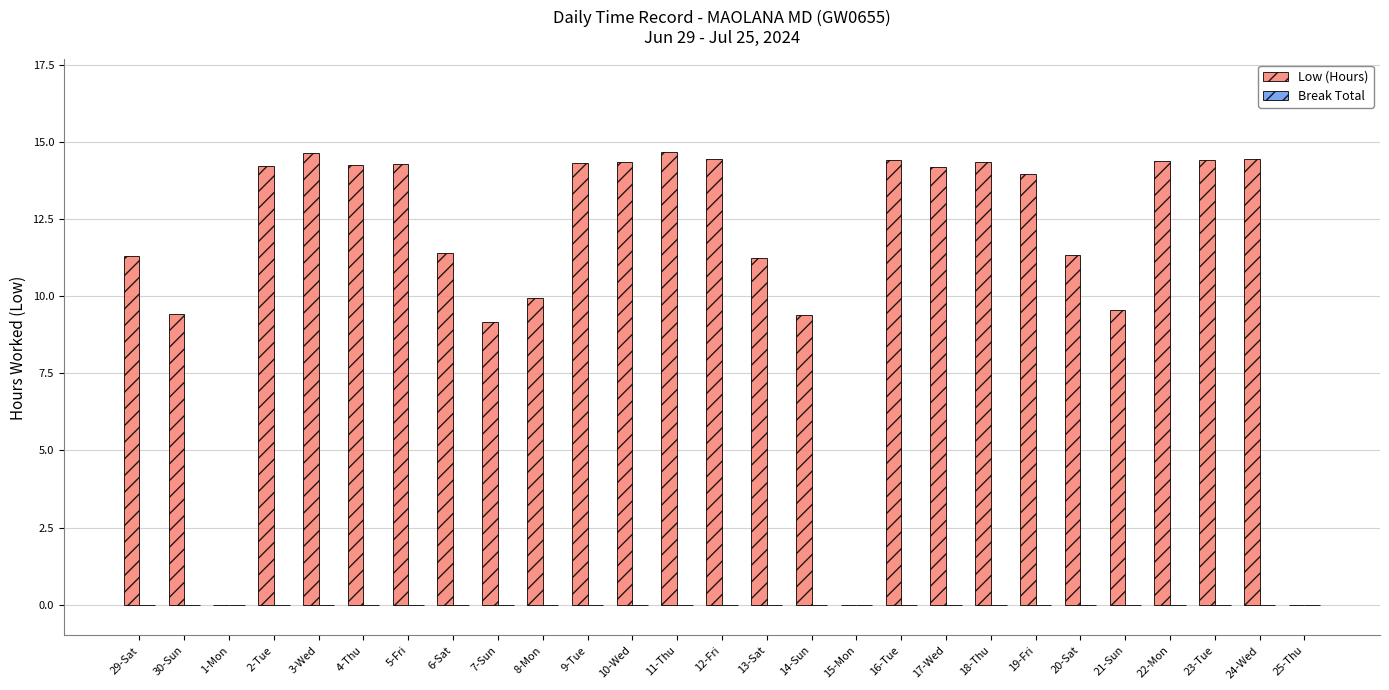

True or false: the data shows 14.6 at 3-Wed.

True